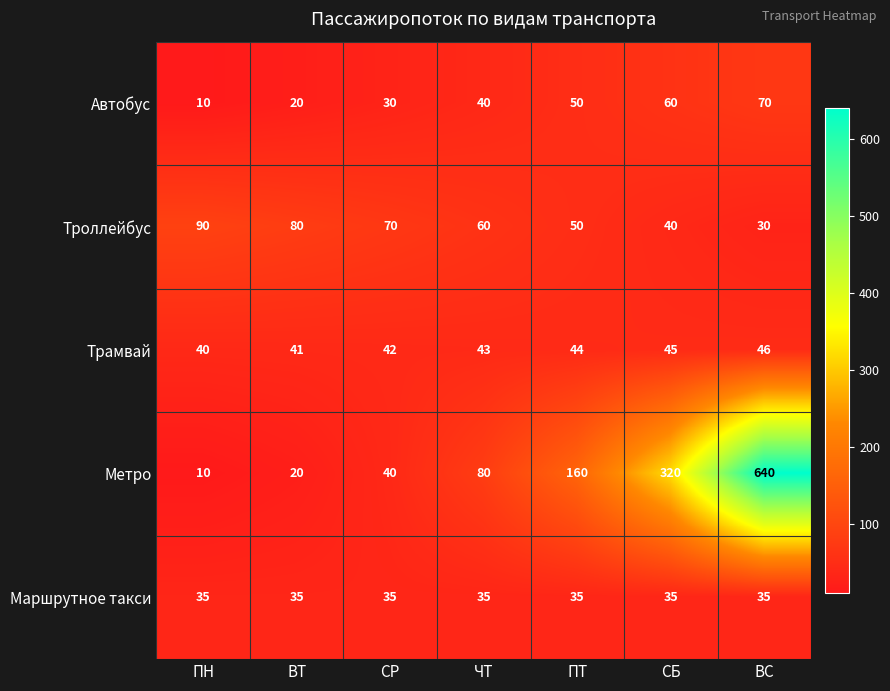

Which series has the largest total across all categories?

Метро